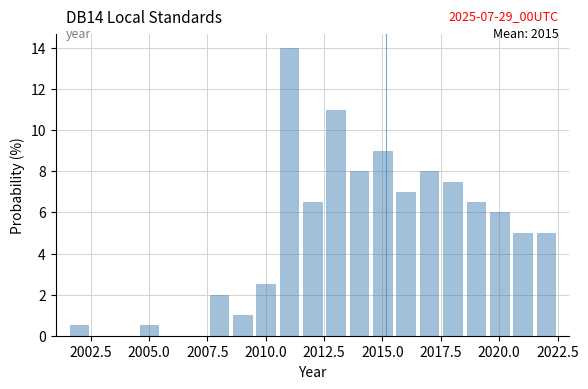

Around what value on the x-axis is the tallest bar? Give the approximate position of its centre, as read against the axis.

2011.0